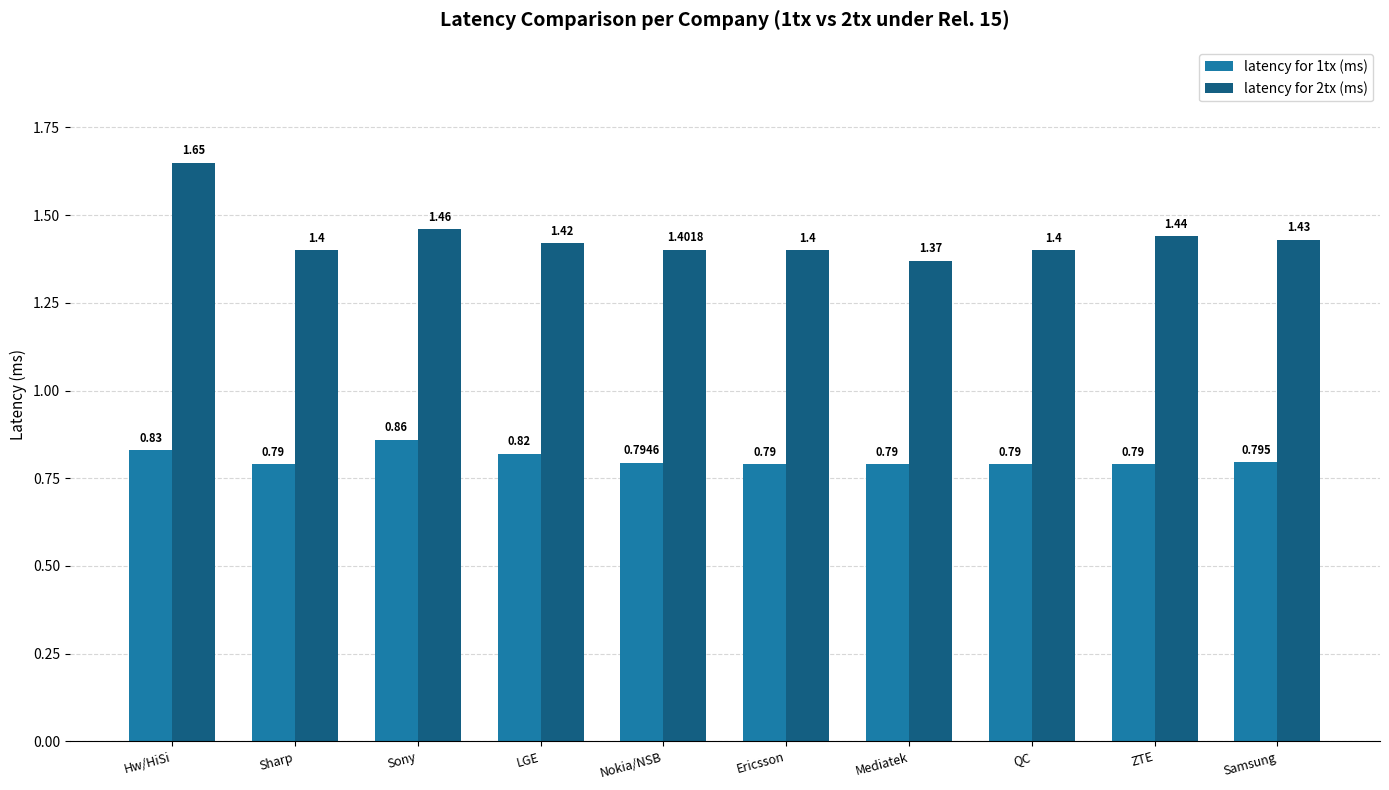

What is the label of the 10th bar from the left?

Samsung